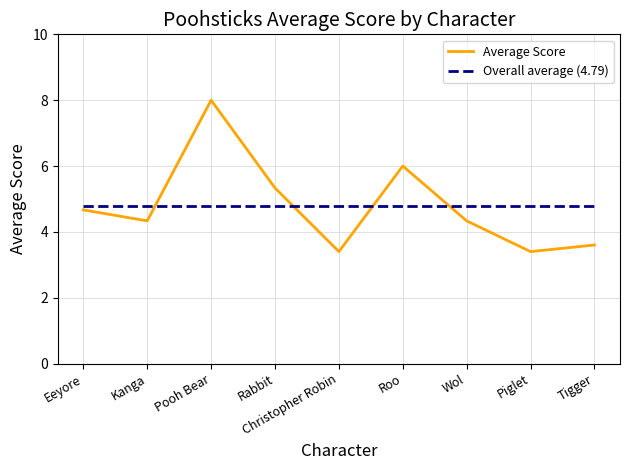

Is the value of Average Score at Tigger greater than the value of Overall average (4.79) at Wol?

No